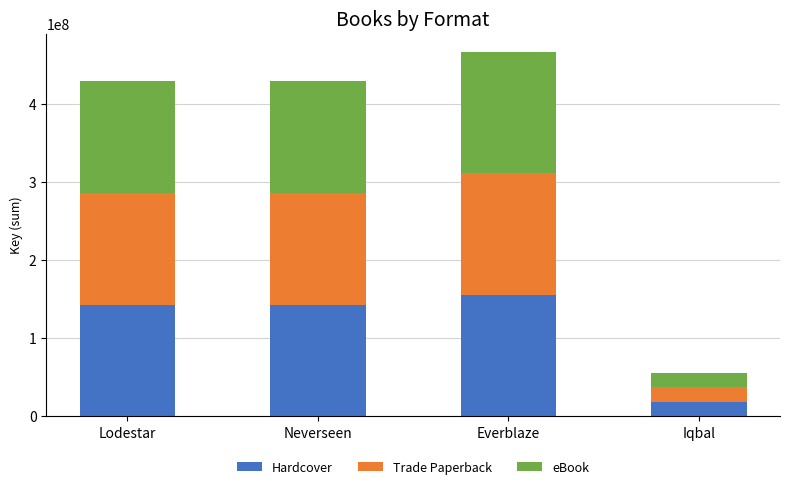

Read the Hardcover value at Everblaze, to the nearest 50.

155307150